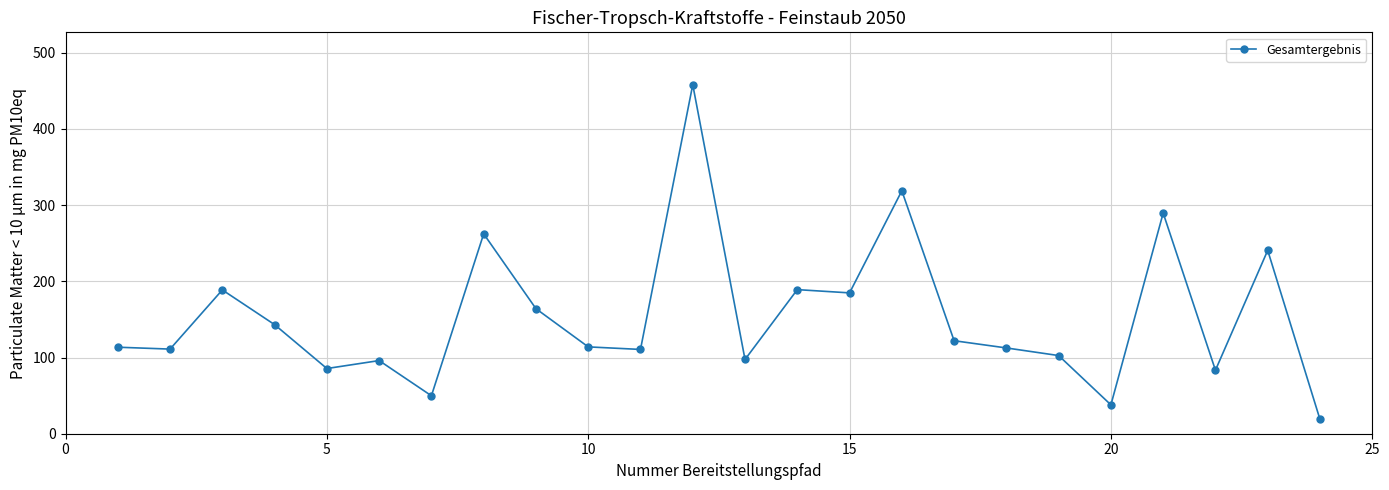

What is the value of the 13th point from the left?

97.4